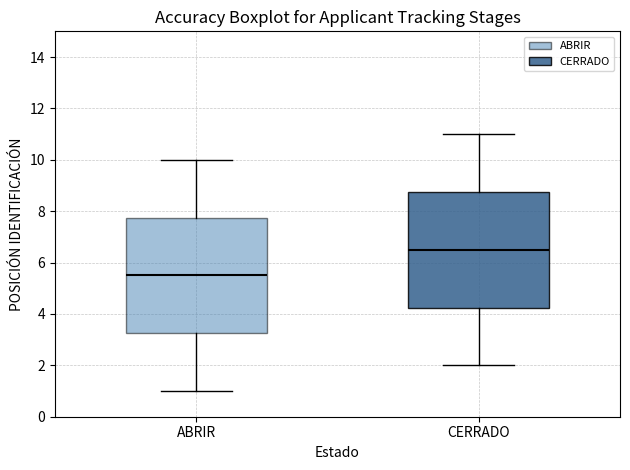

Where does the median line of the box for ABRIR sit on the y-axis? The values are not printed on the chart, so give them approximately, as read against the axis.

5.6